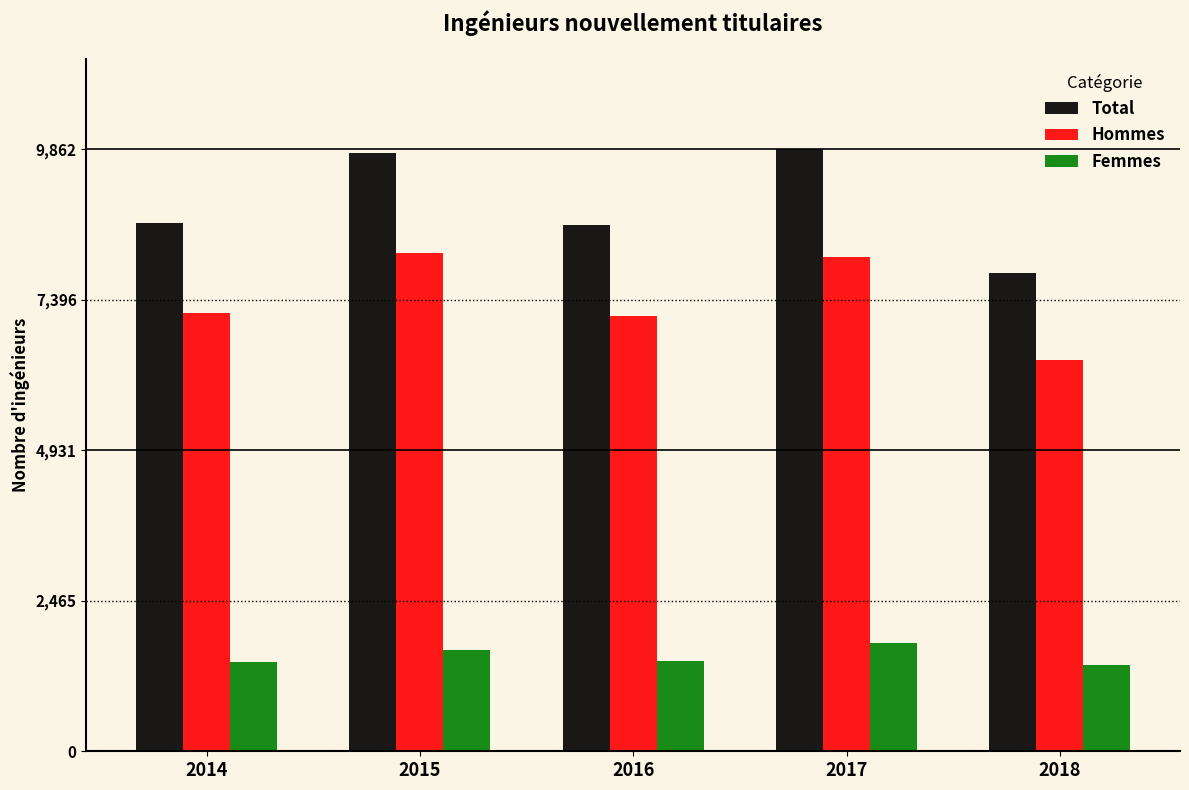

Is it true that Femmes equals 768 at 2015?

False